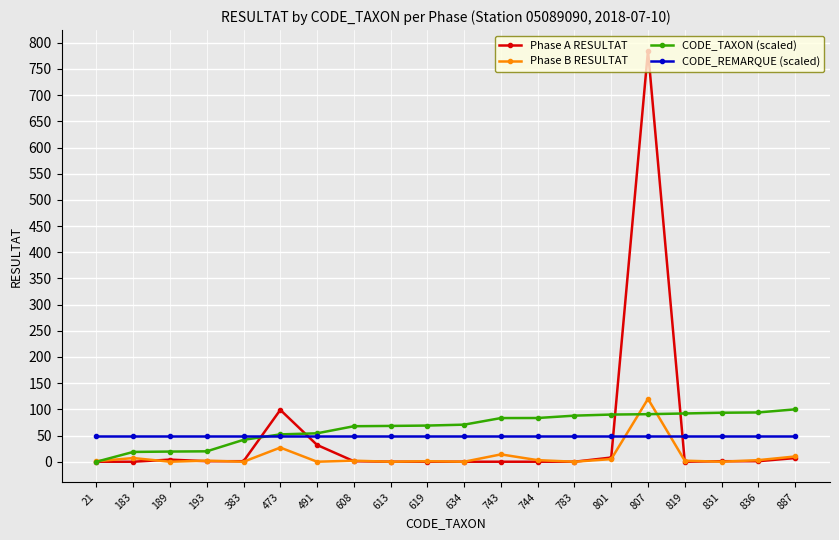

True or false: Phase A RESULTAT has more than 2 points higher than both neighbors.

True